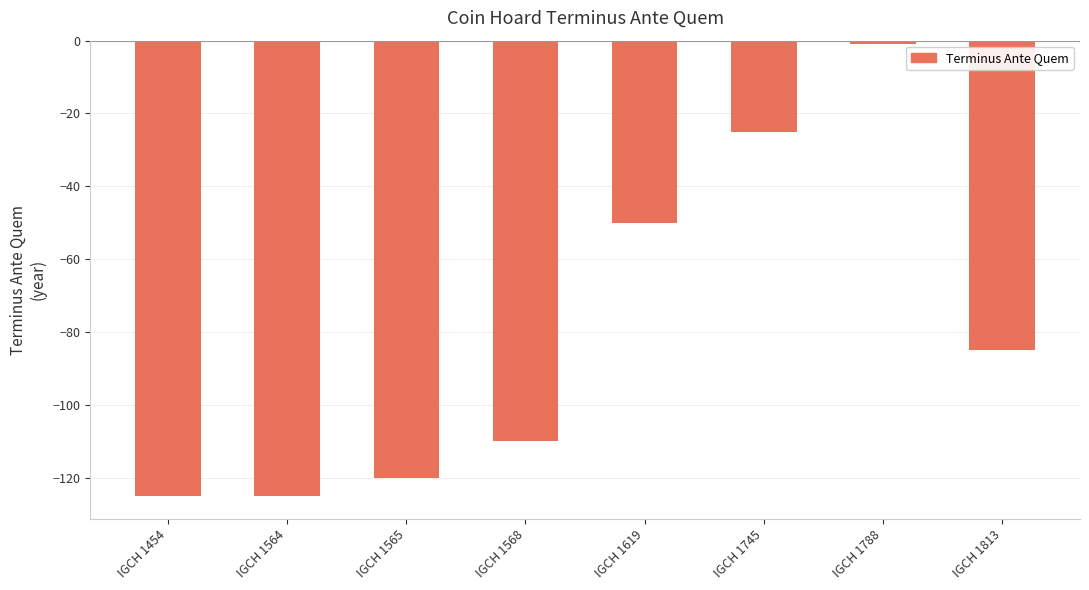

Which label corresponds to the largest value in the chart?

IGCH 1788